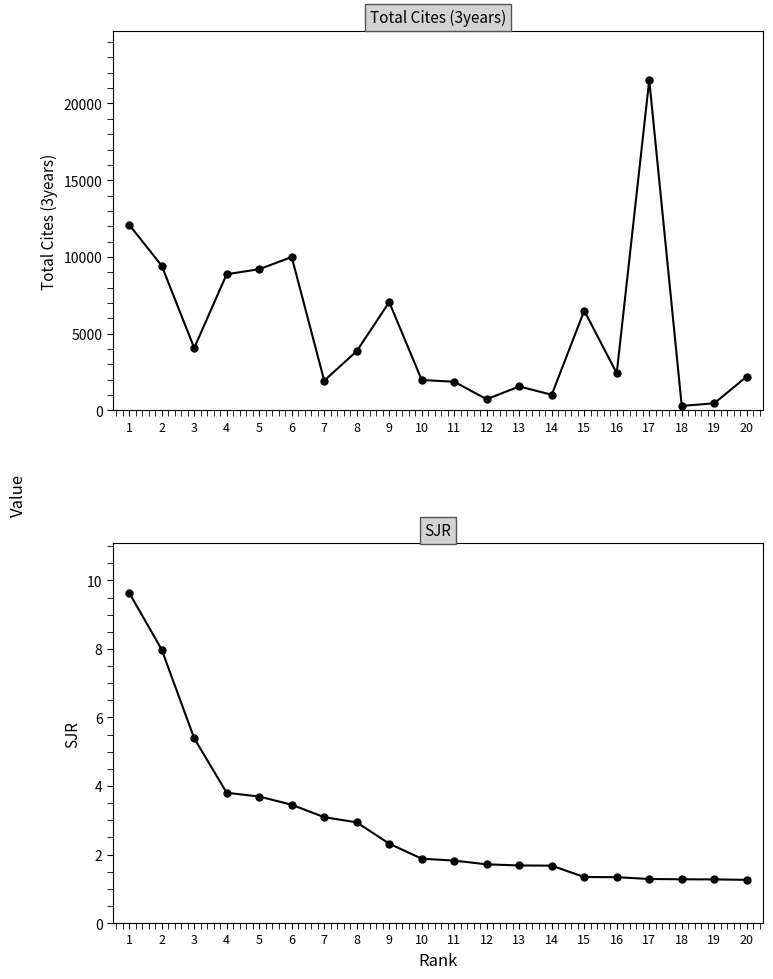

True or false: Total Cites (3years) and SJR cross at least once.

False